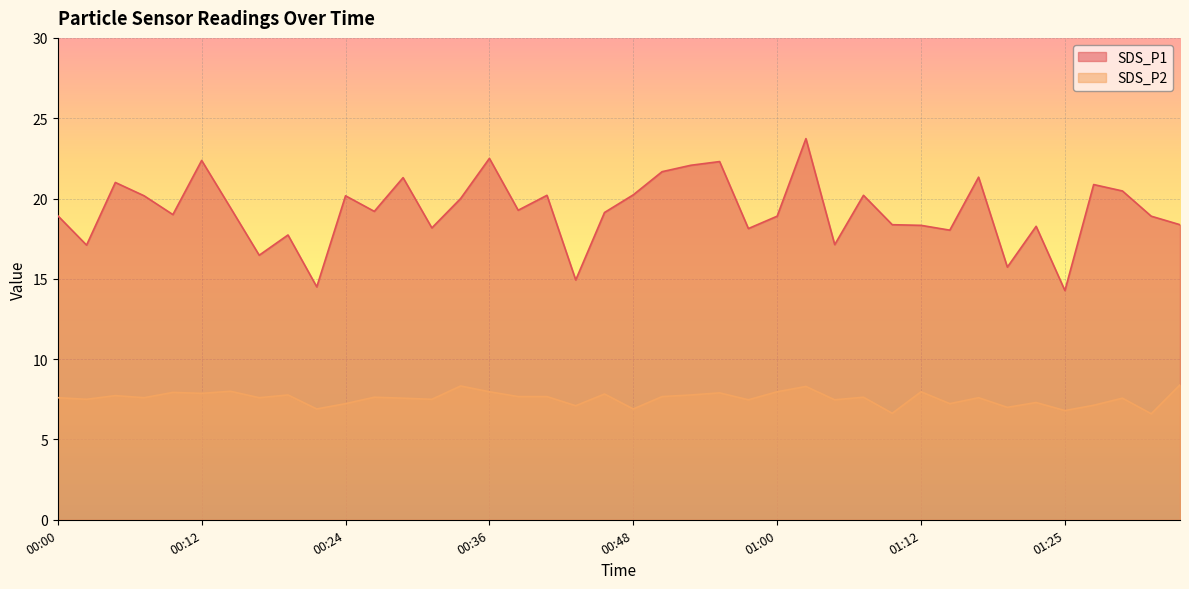

List the series in order of their overall mean, highest first.

SDS_P1, SDS_P2